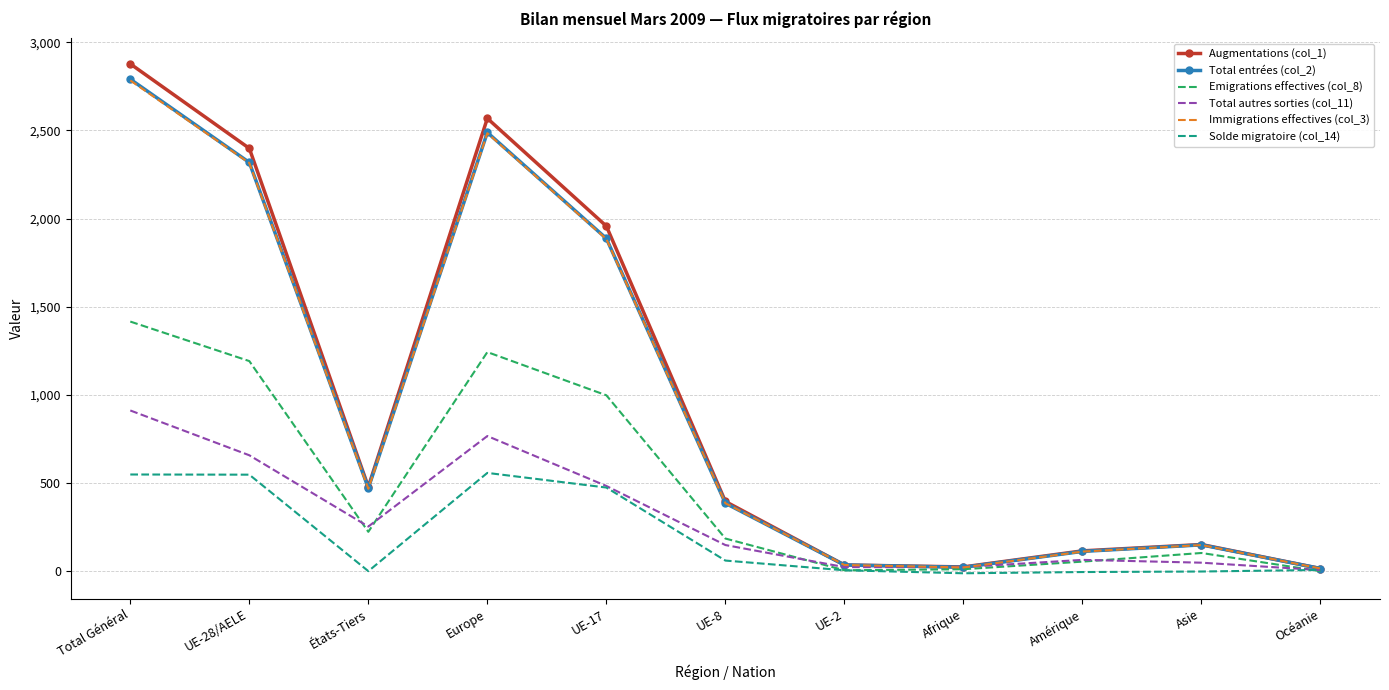

What is the greatest value displayed?

2877